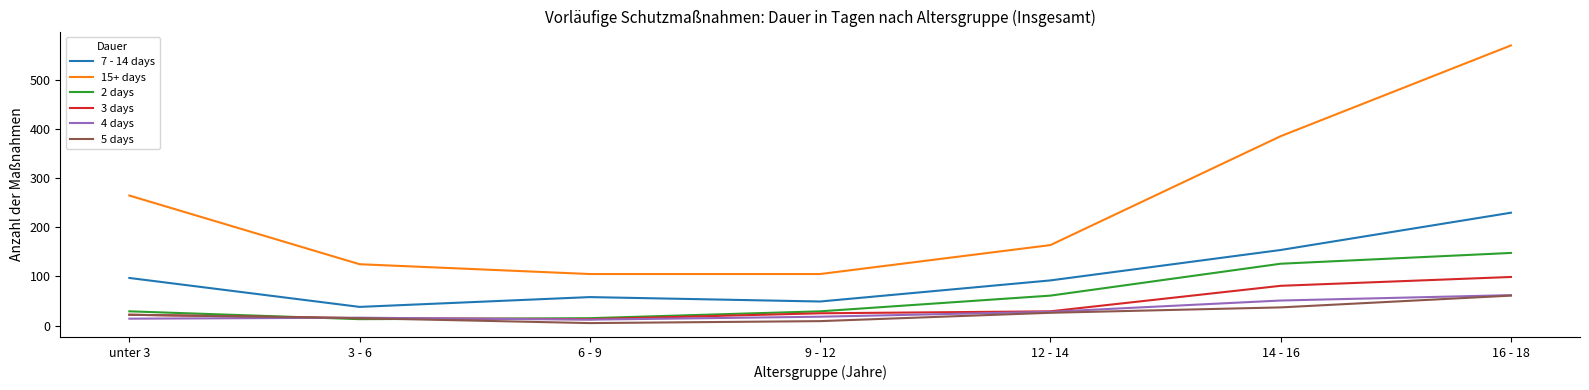

What is the difference between the maximum and minimum values in the 4 days series?

50